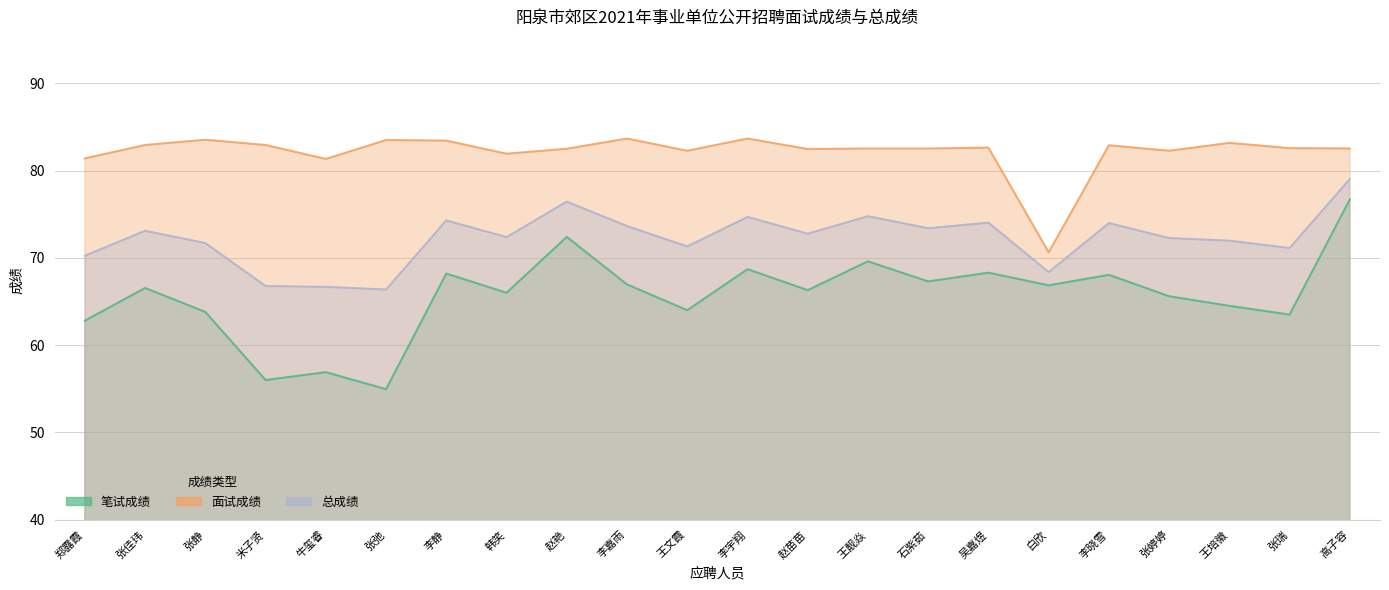

What is the difference between the highest and lowest values at 李晓雪?

14.9